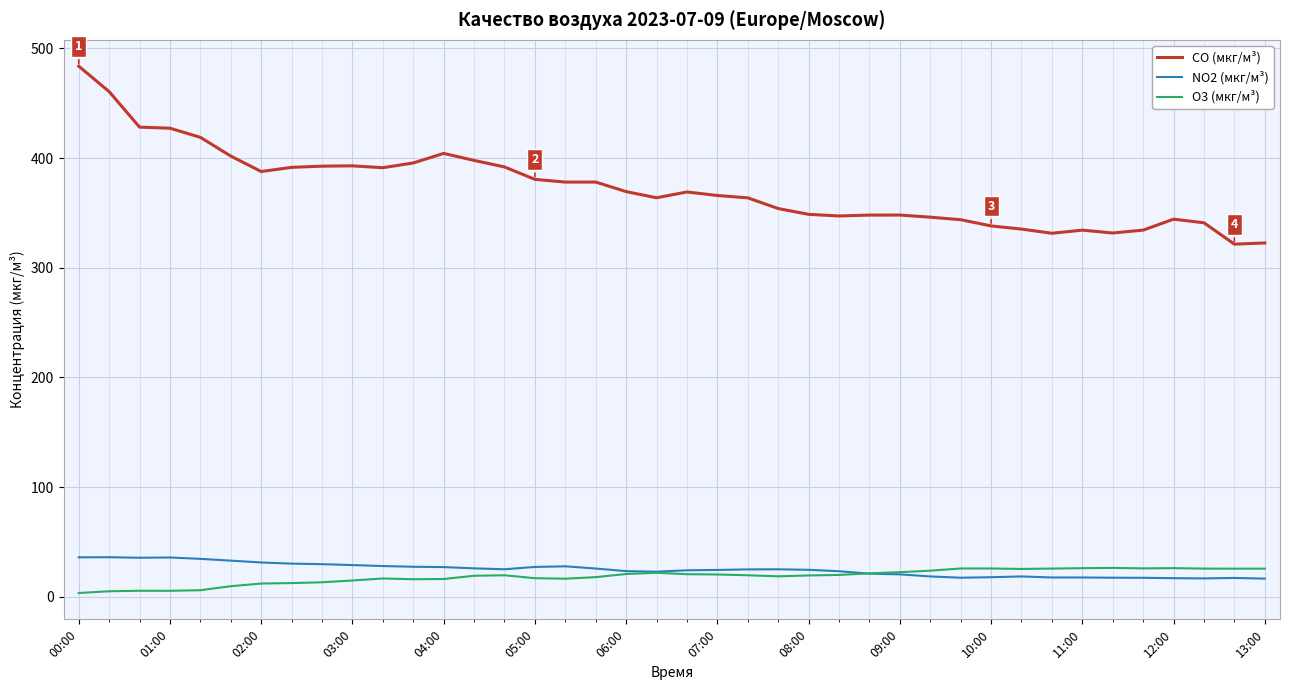

True or false: NO2 (мкг/м³) and O3 (мкг/м³) intersect in this chart.

True